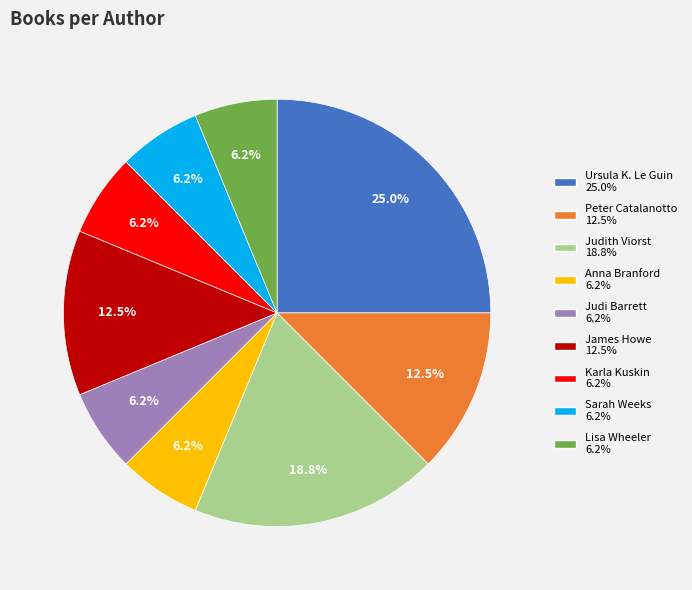

Does any single category account for the majority?

No